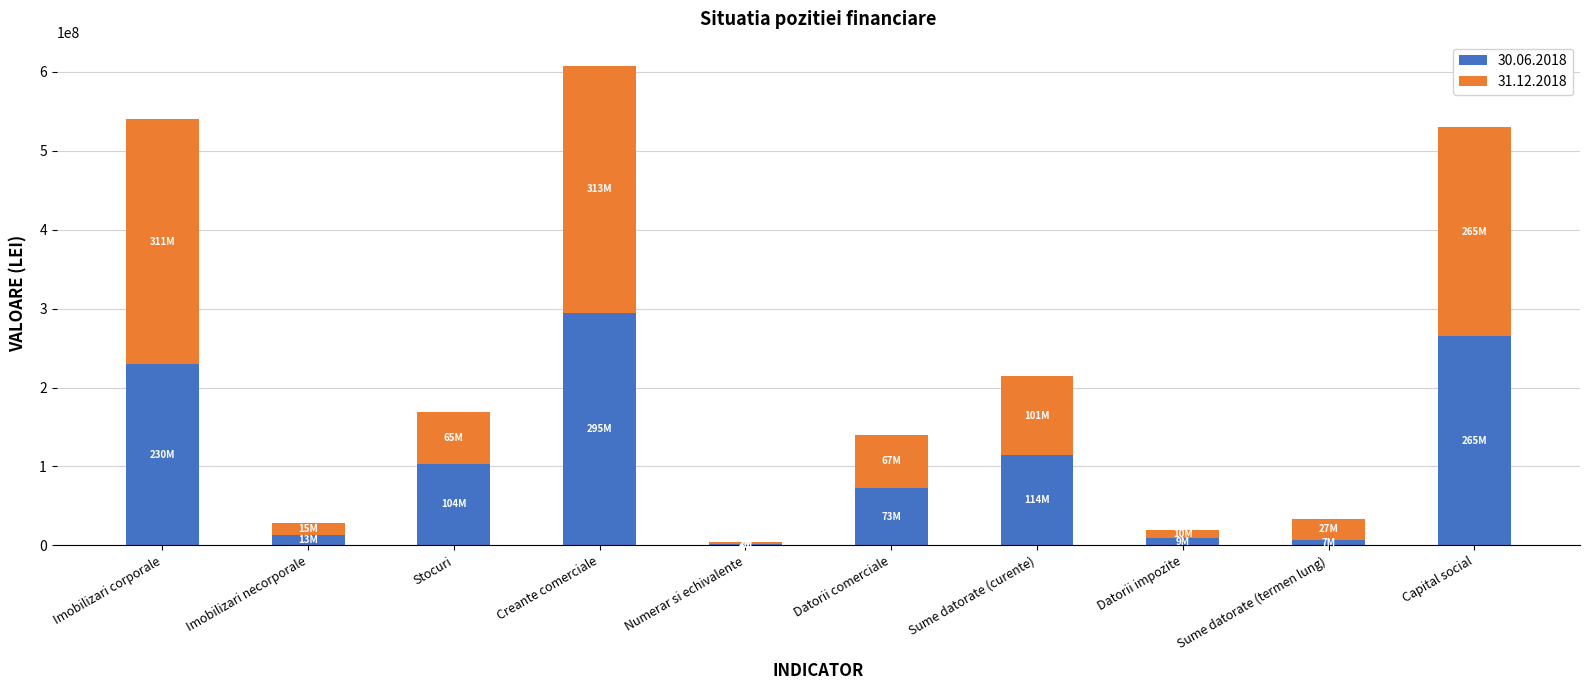

Count the number of data series in this chart.

2